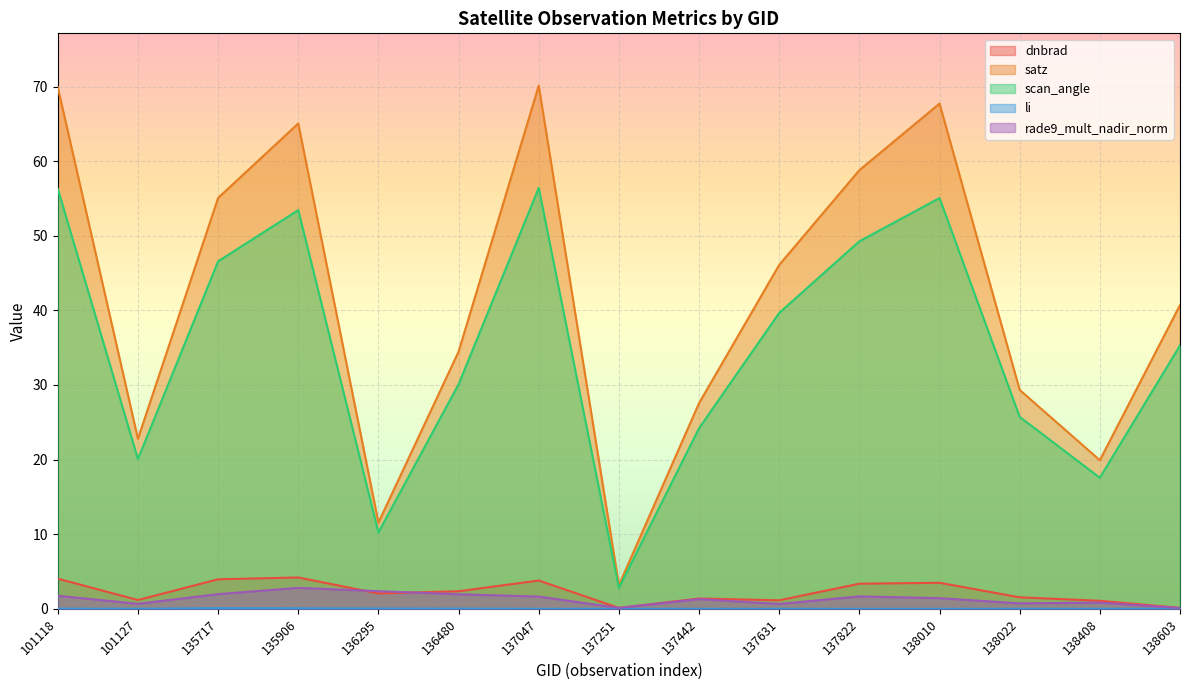

How many times do rade9_mult_nadir_norm and dnbrad cross each other?

2